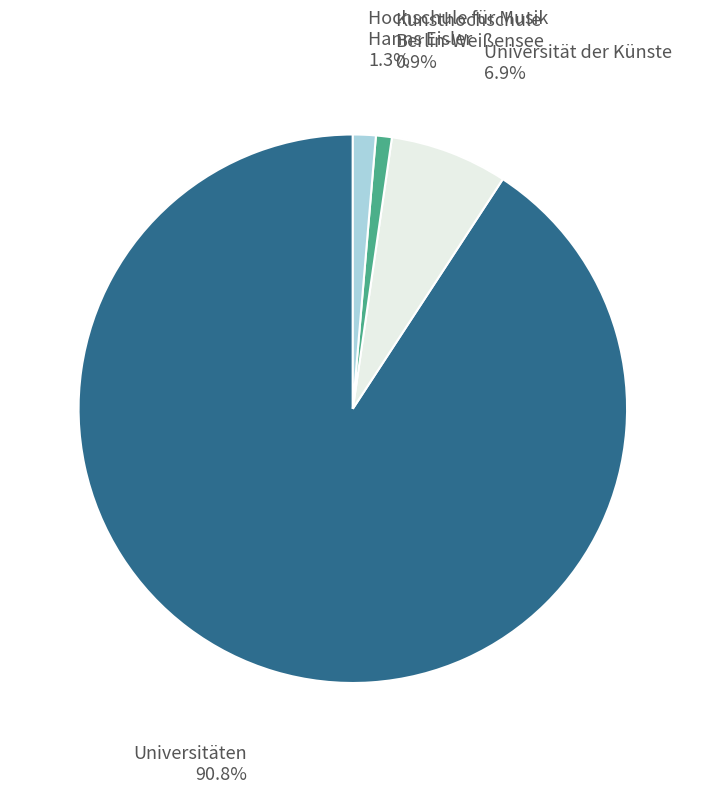

Is there any slice that represents more than half of the pie?

Yes